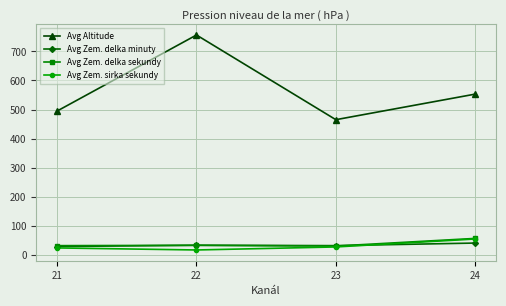

What value does the Avg Zem. delka sekundy series have at 23?

29.7